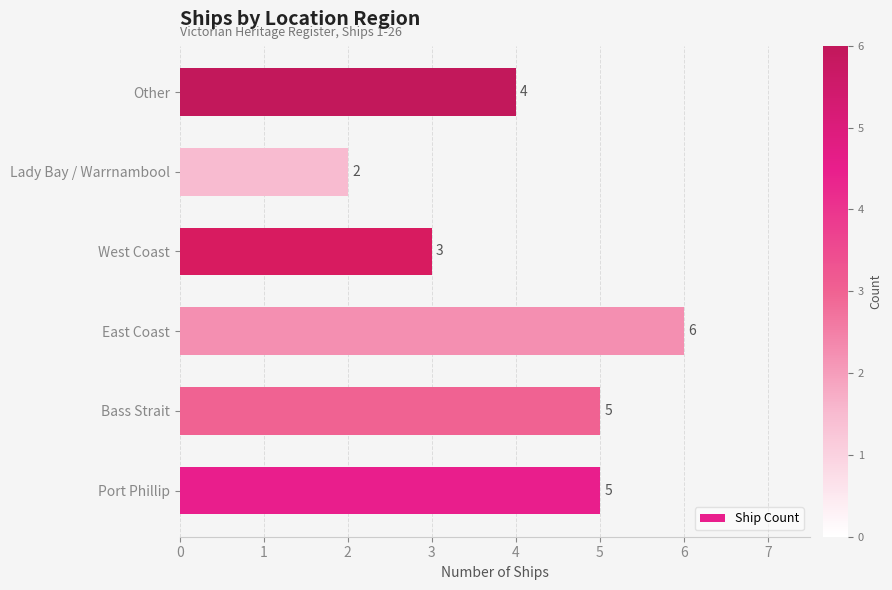

How many values are between 3 and 5?

4